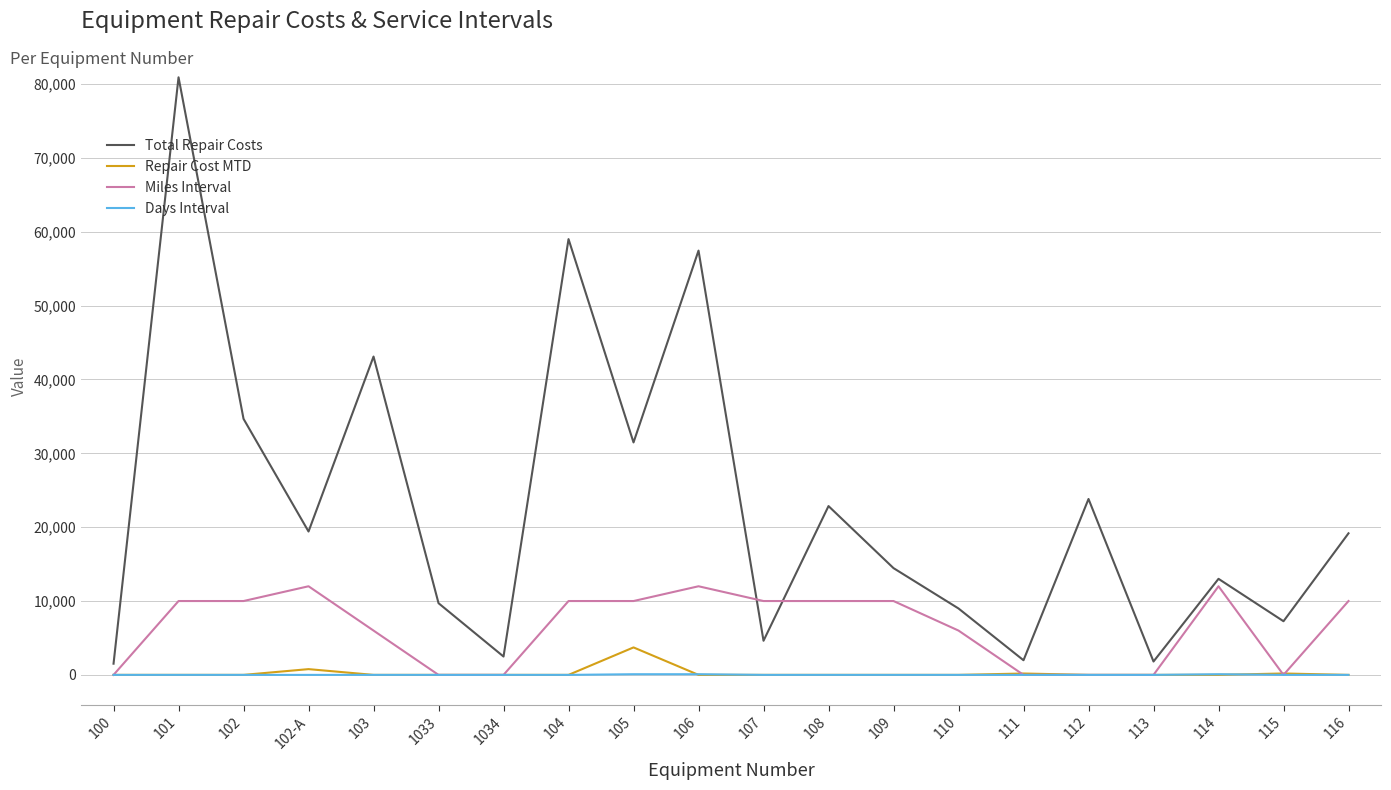

True or false: Repair Cost MTD has more than 1 interior local peaks.

True